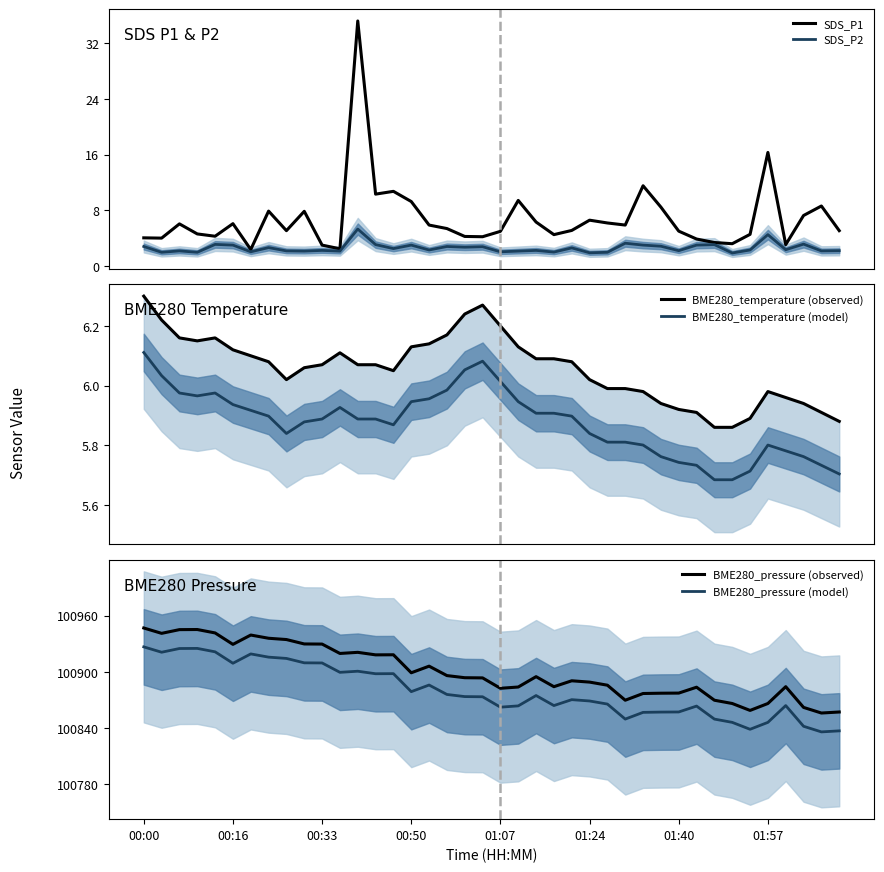

What is the average value of the BME280_temperature (observed) series?

6.1